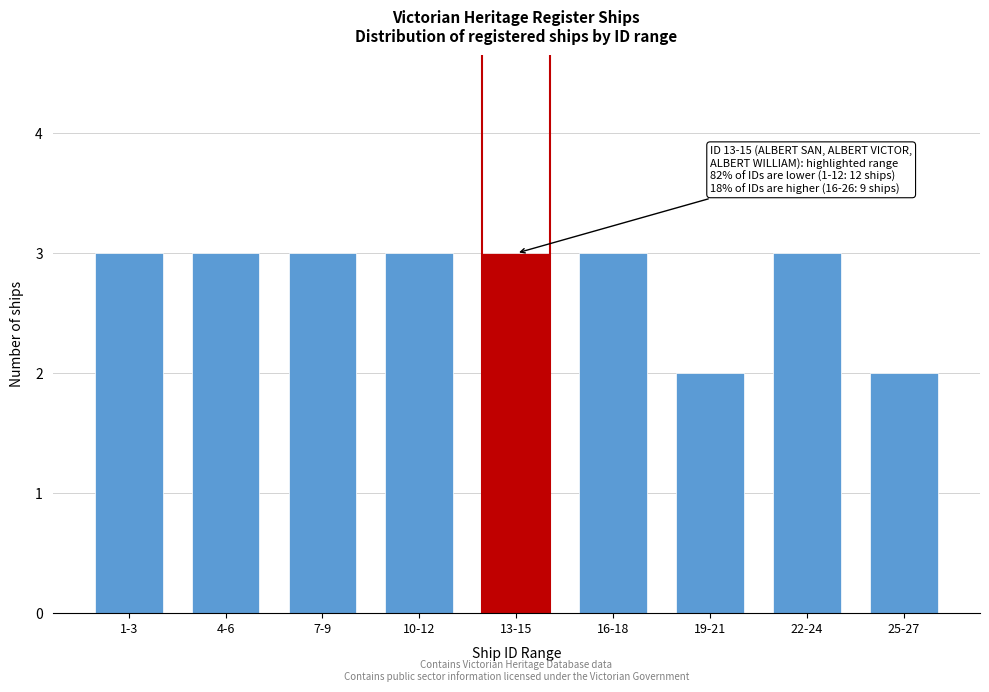

Reading left to right, what are all the values shown in this chart?

1-3=3	4-6=3	7-9=3	10-12=3	13-15=3	16-18=3	19-21=2	22-24=3	25-27=2